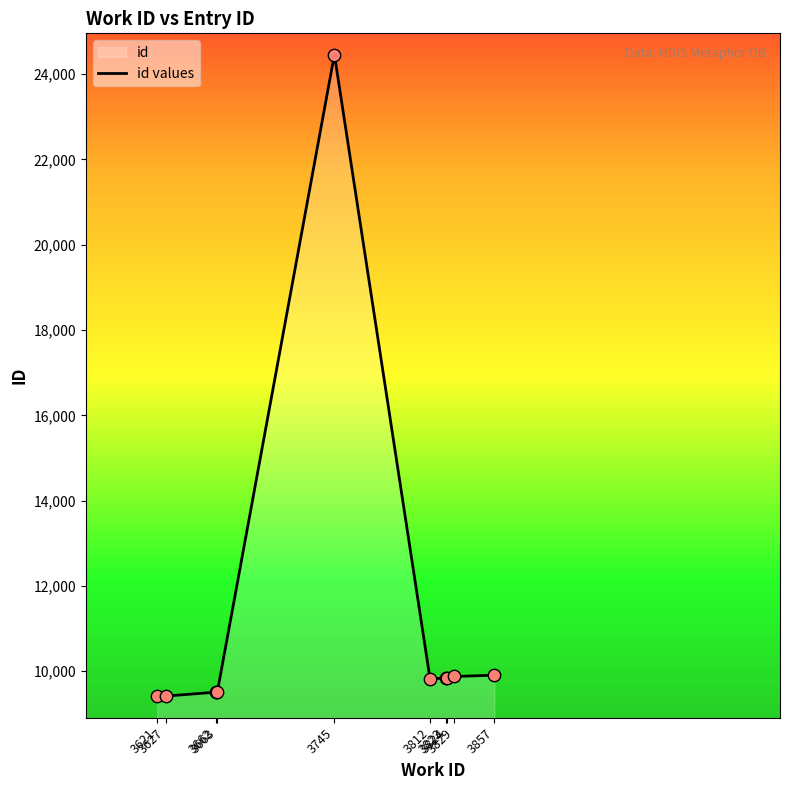

What is the ratio of the value at 3627 to the value at 3662?

1.0